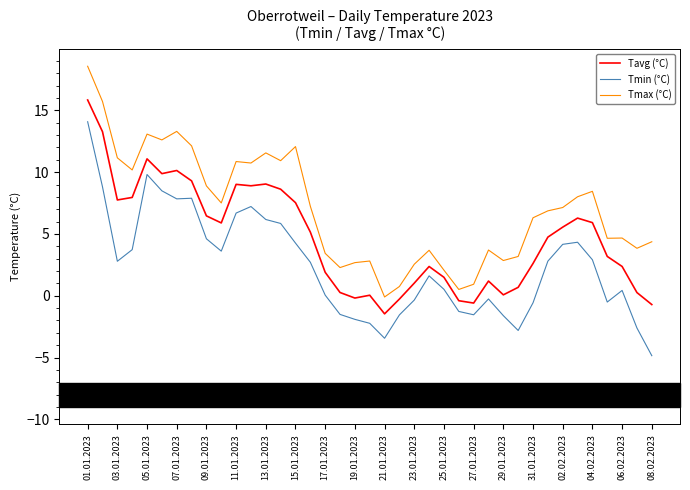

List the series in order of their peak value, highest first.

Tmax (°C), Tavg (°C), Tmin (°C)